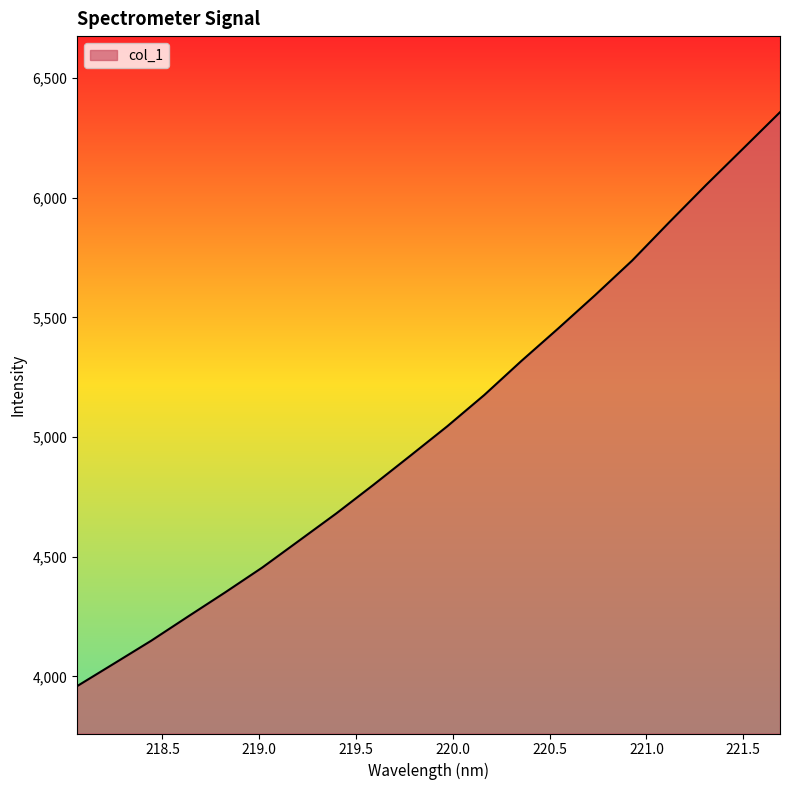

What is the greatest value displayed?

6357.0